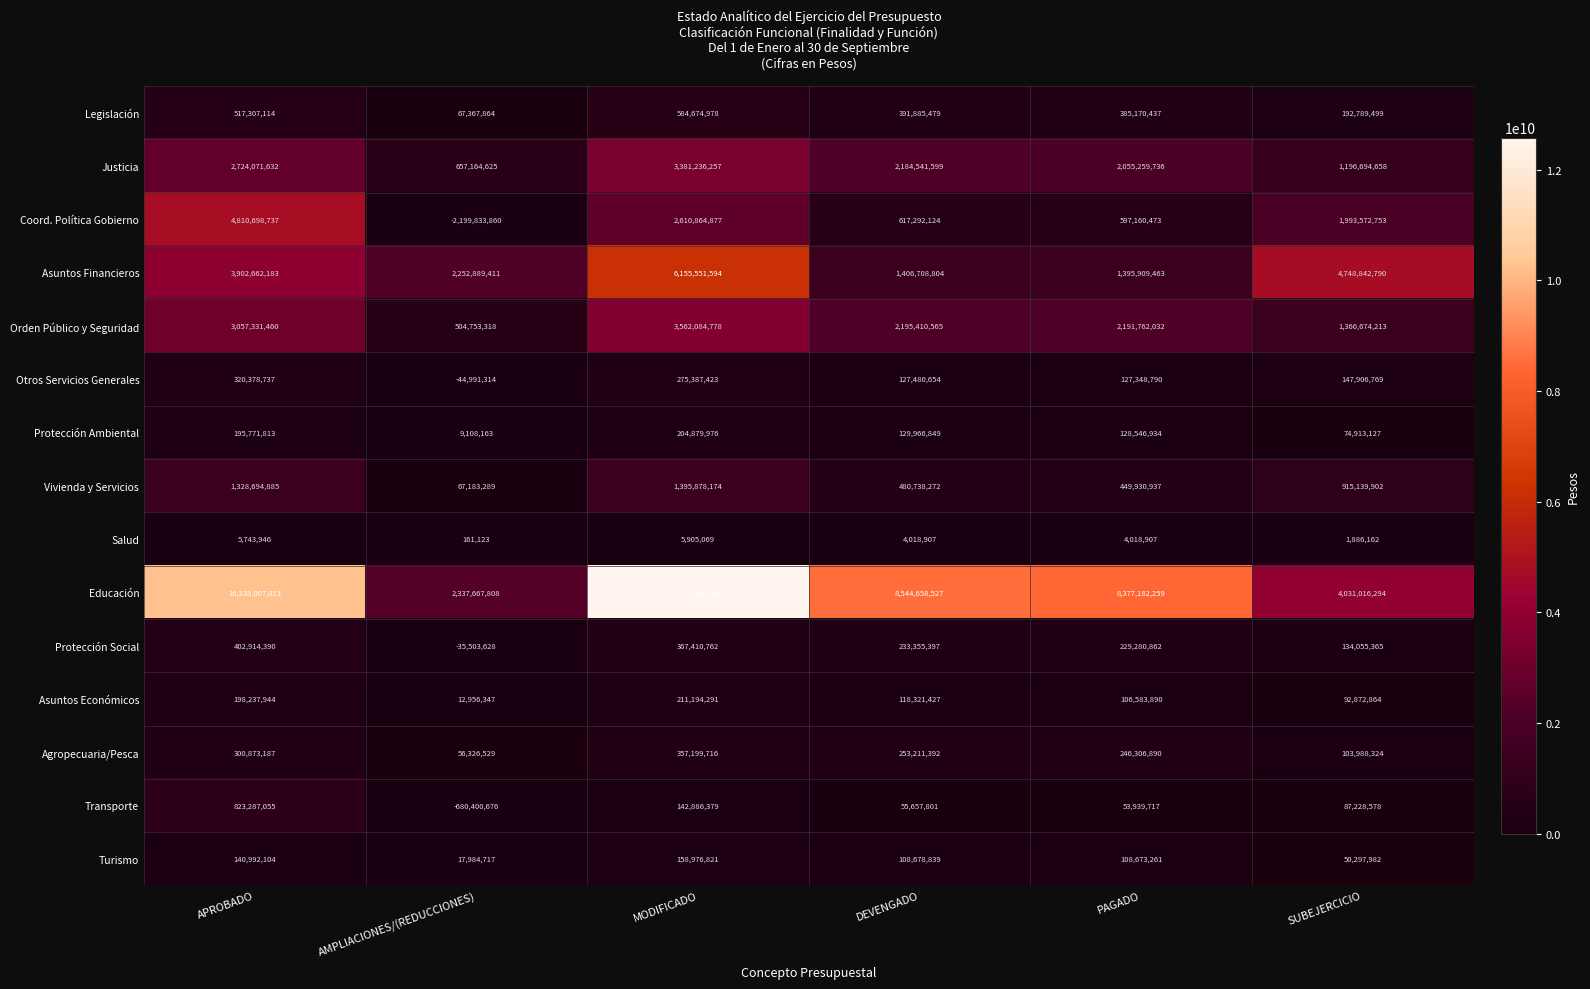

At which category is the sum across all series the highest?

MODIFICADO